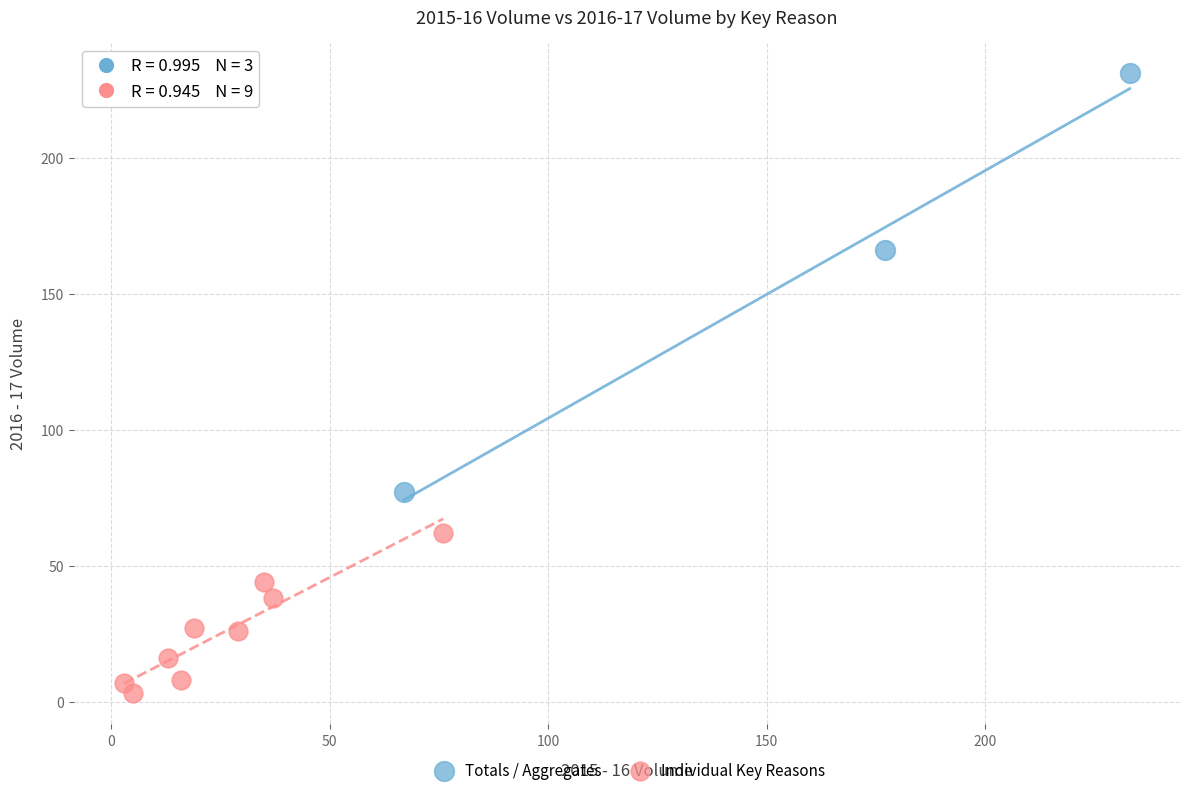

Which series reaches the minimum Y coordinate?

Individual Key Reasons